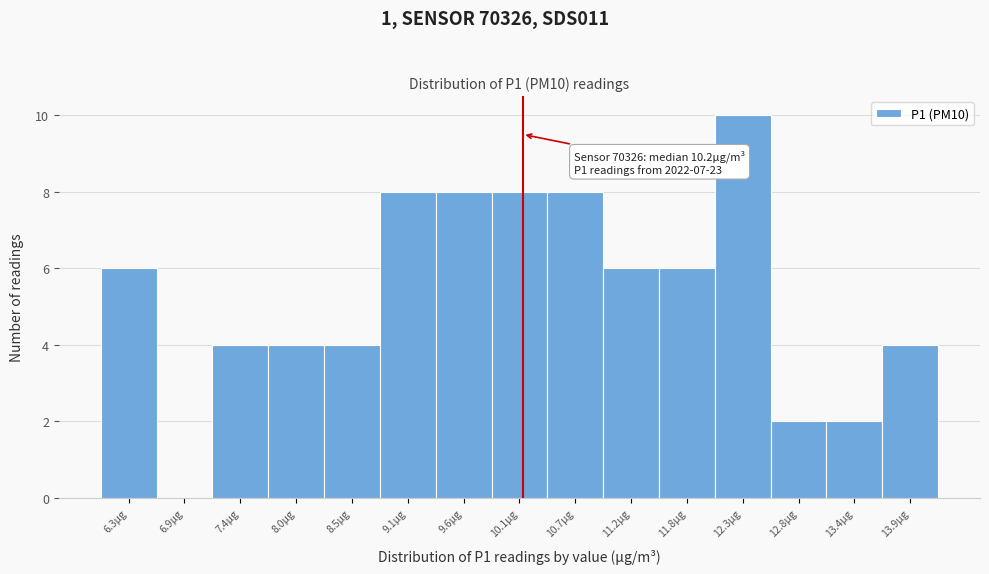

Which range on the x-axis has the tallest bar?

12.0 to 12.6